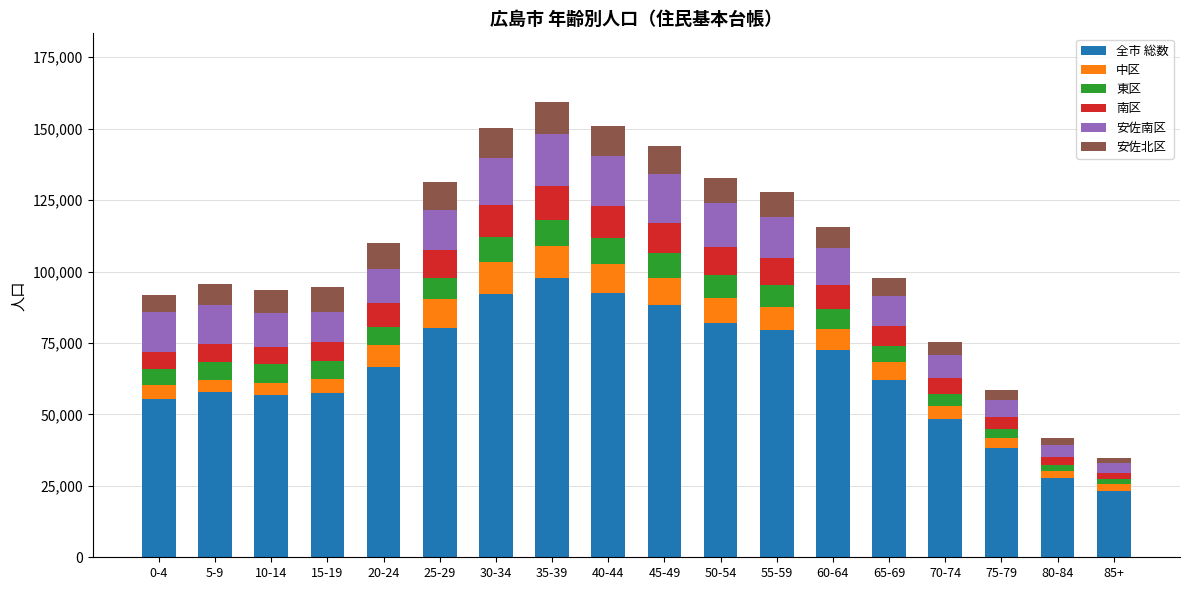

At which label does 全市 総数 reach its minimum?

85+